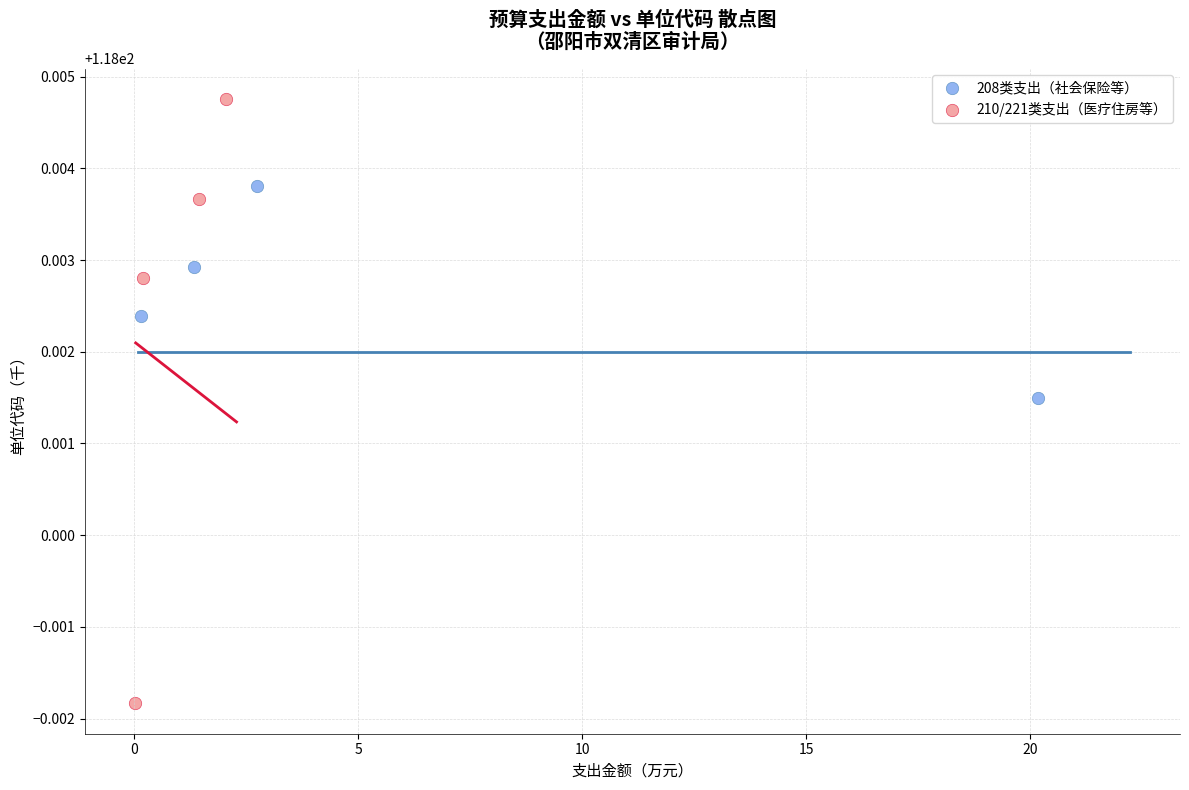

Which series has the largest Y range (max minus min)?

210/221类支出（医疗住房等）